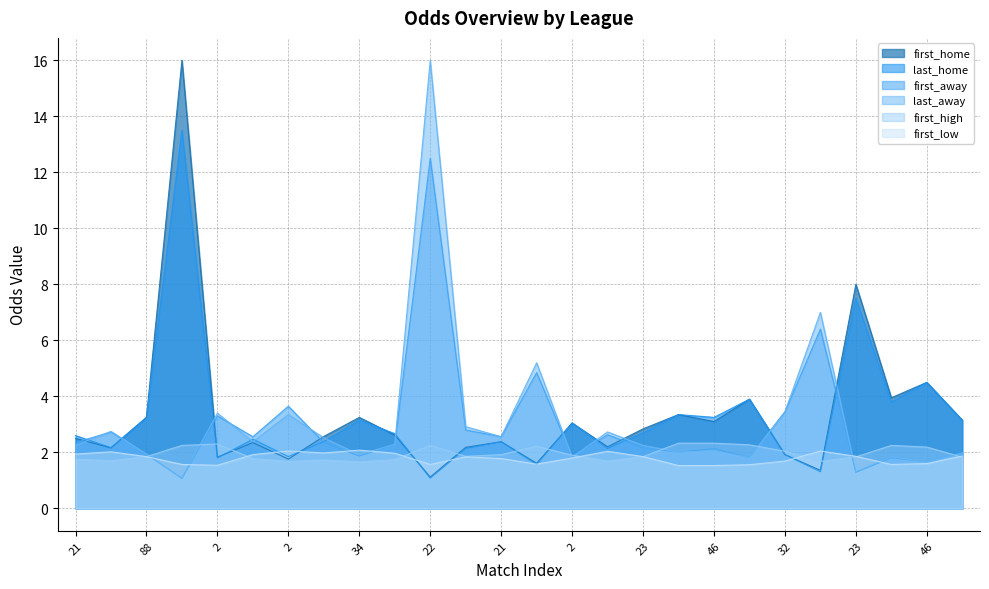

What is the label of the 2nd point from the right?

46